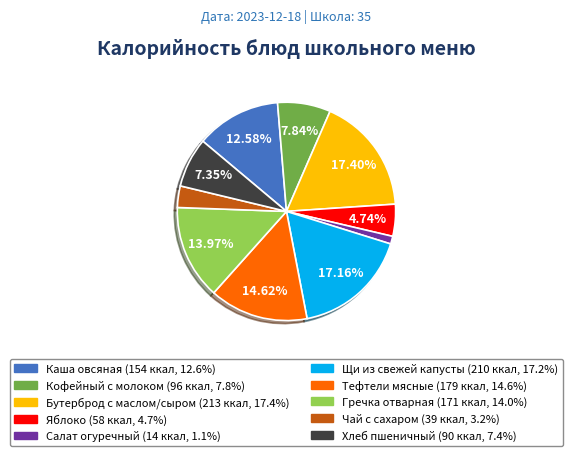

Count the number of slices in the pie.

10